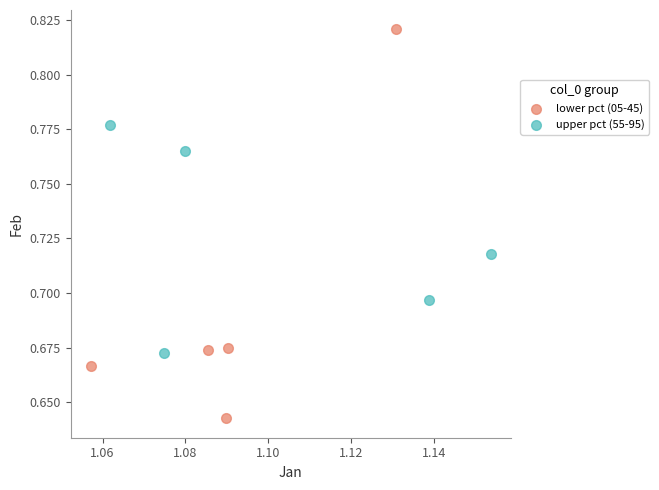

Which series contains the highest Y value?

lower pct (05-45)